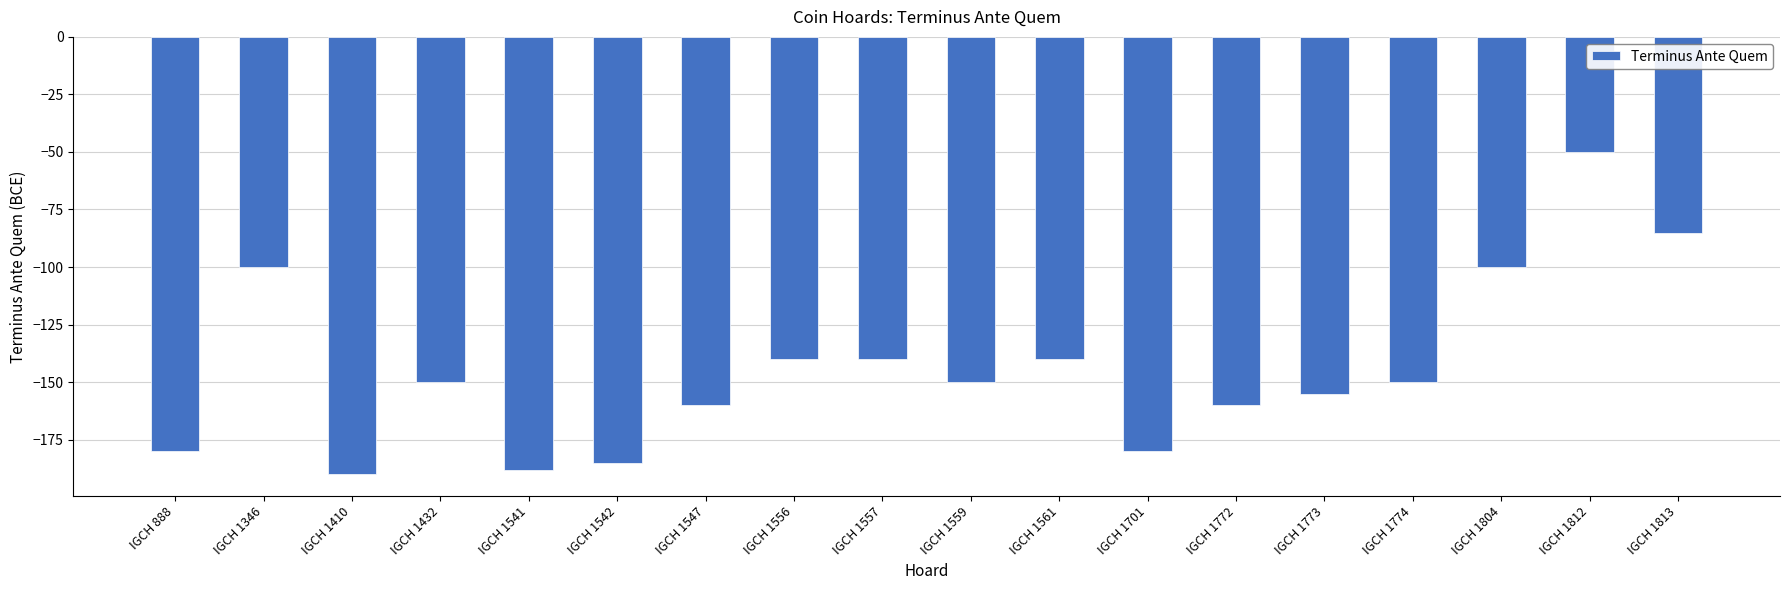

The chart shows a value of -60 at IGCH 1547. True or false?

False